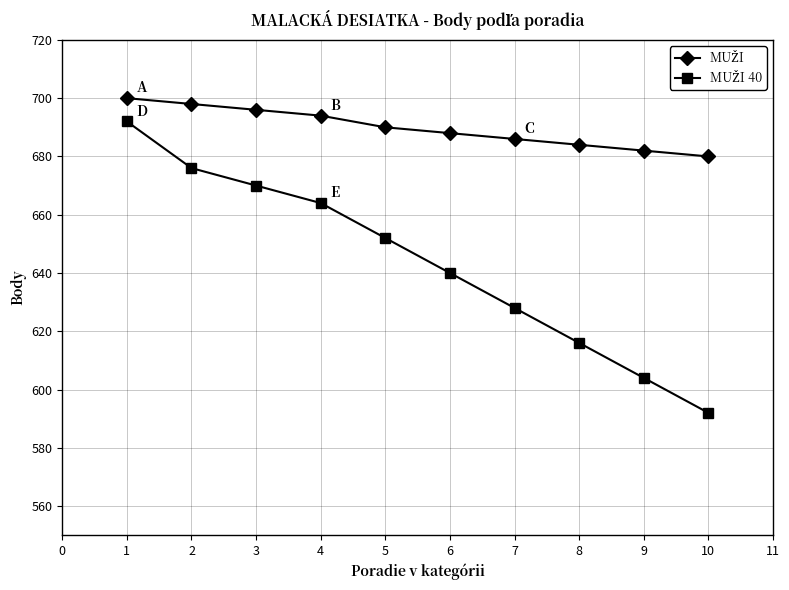

What is the greatest value displayed?

700